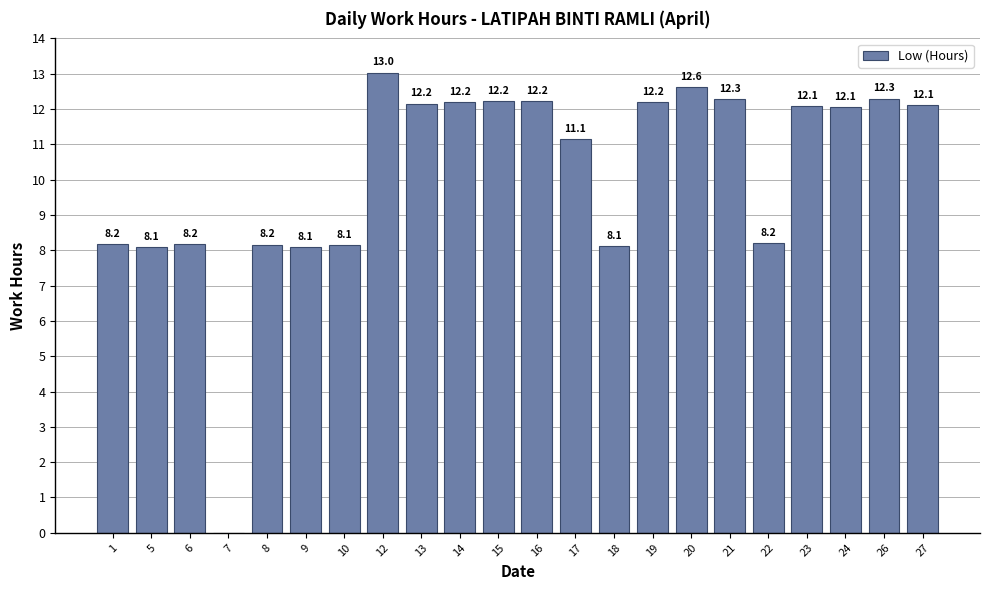

What is the greatest value displayed?

13.0